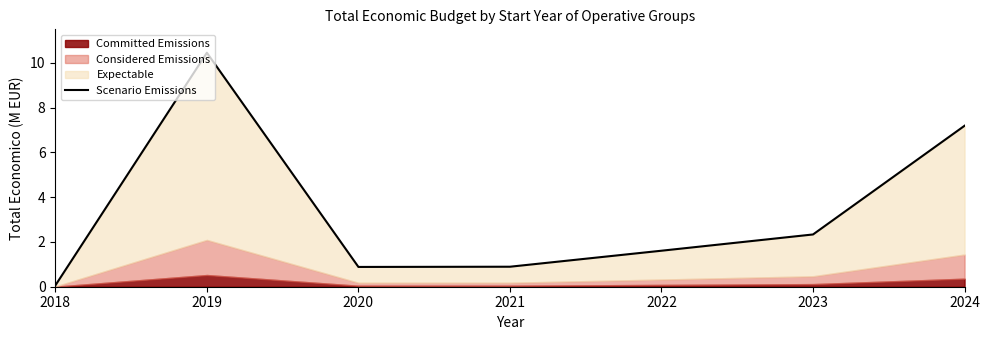

Reading right to left, list all the values displayed in this chart.

7.2	2.3	1.6	0.9	0.9	10.4	0.1